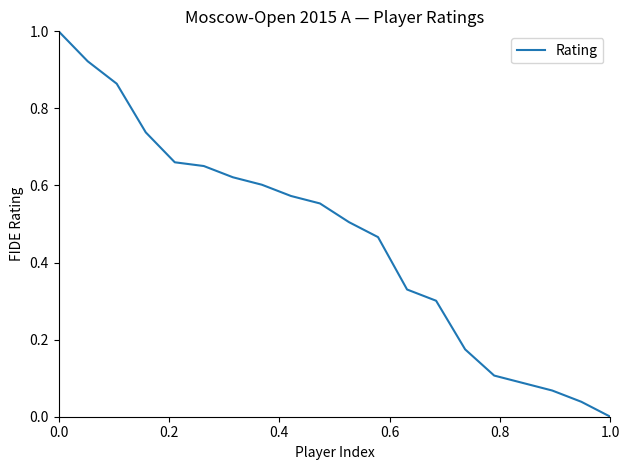

What is the greatest value displayed?

1.0